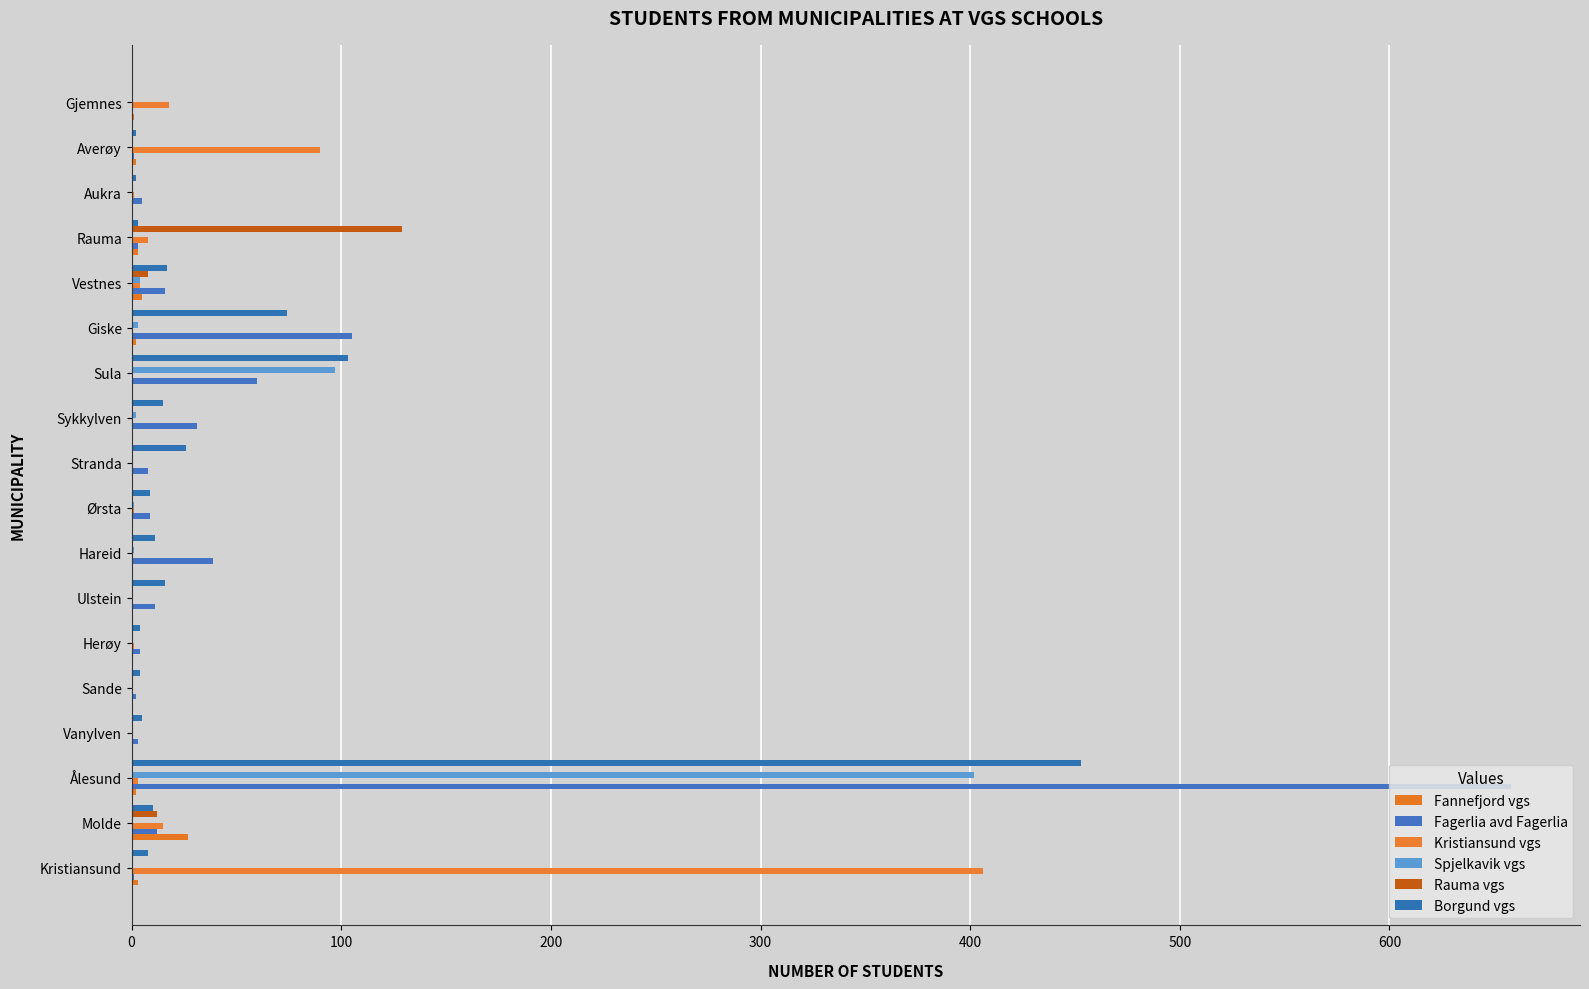

What is the sum of all Kristiansund vgs values?

547